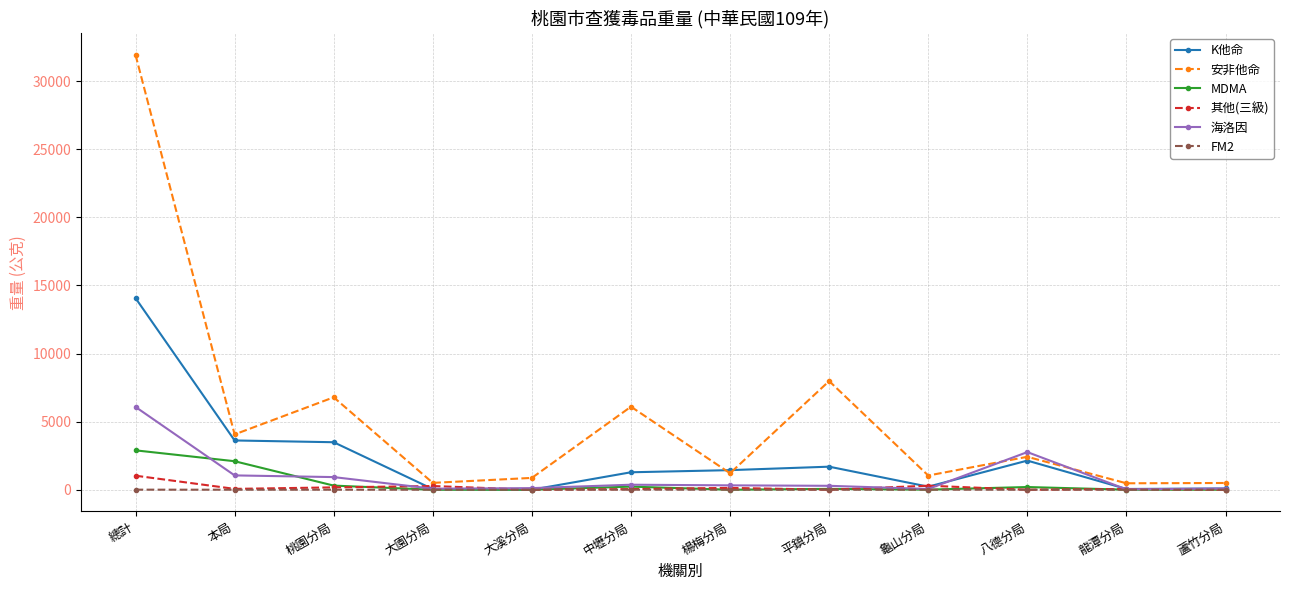

Is the value of FM2 at 中壢分局 greater than the value of K他命 at 桃園分局?

No